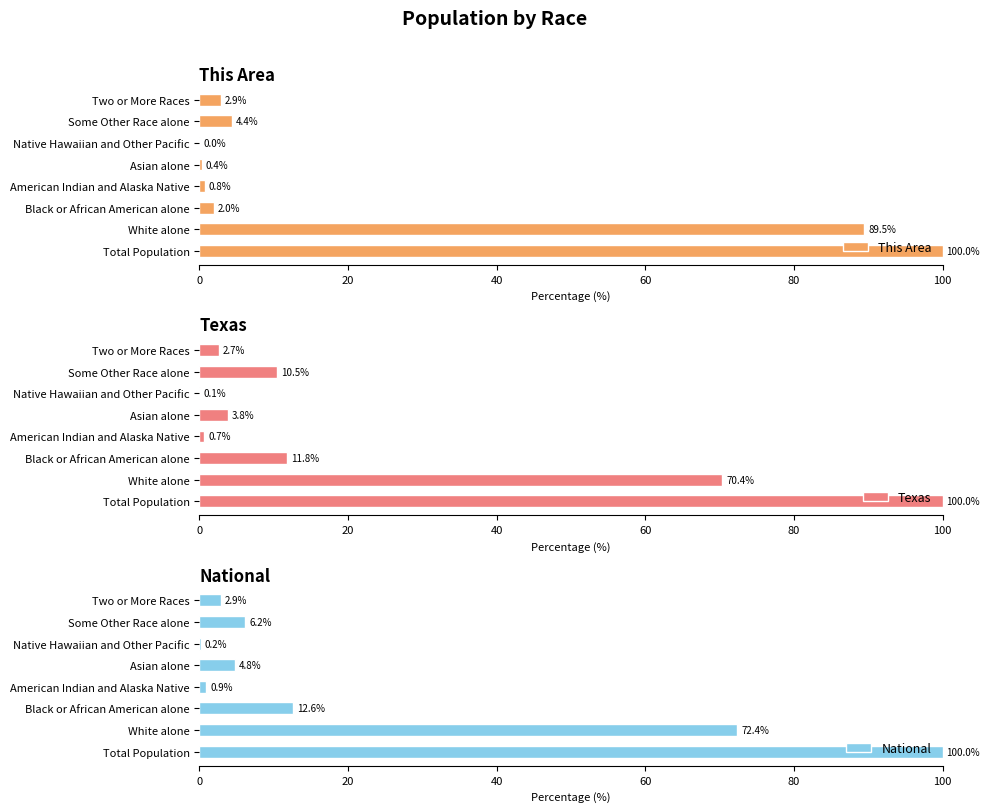

What are all the series names shown in the legend?

This Area, Texas, National